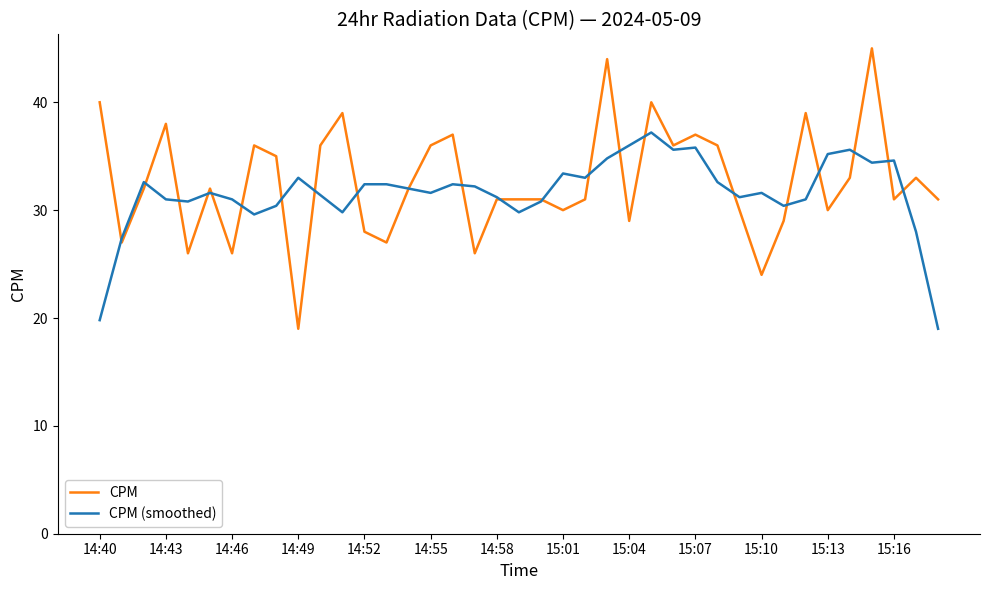

List the series in order of their peak value, highest first.

CPM, CPM (smoothed)